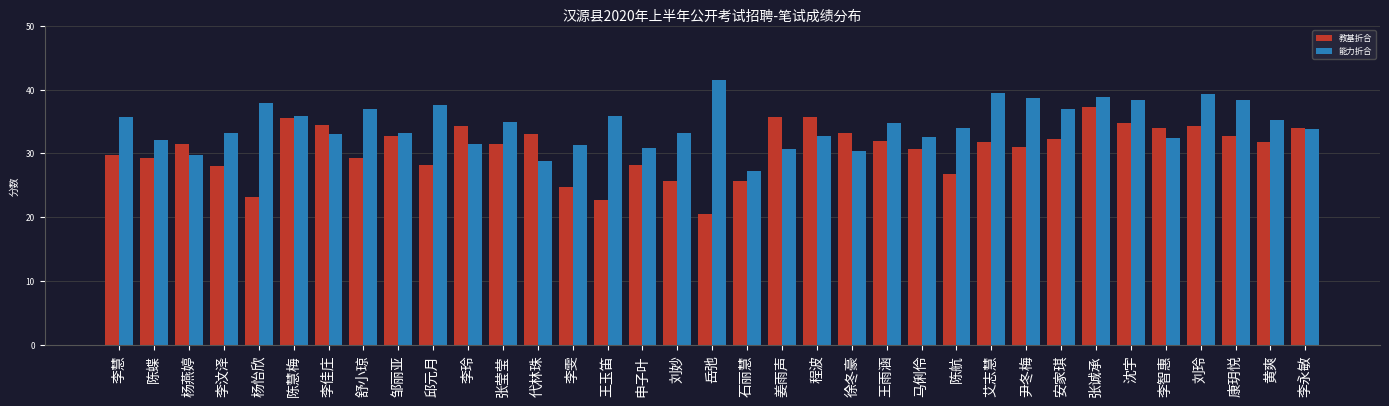

At 李汶泽, list the series in order from smallest to largest.

教基折合, 能力折合